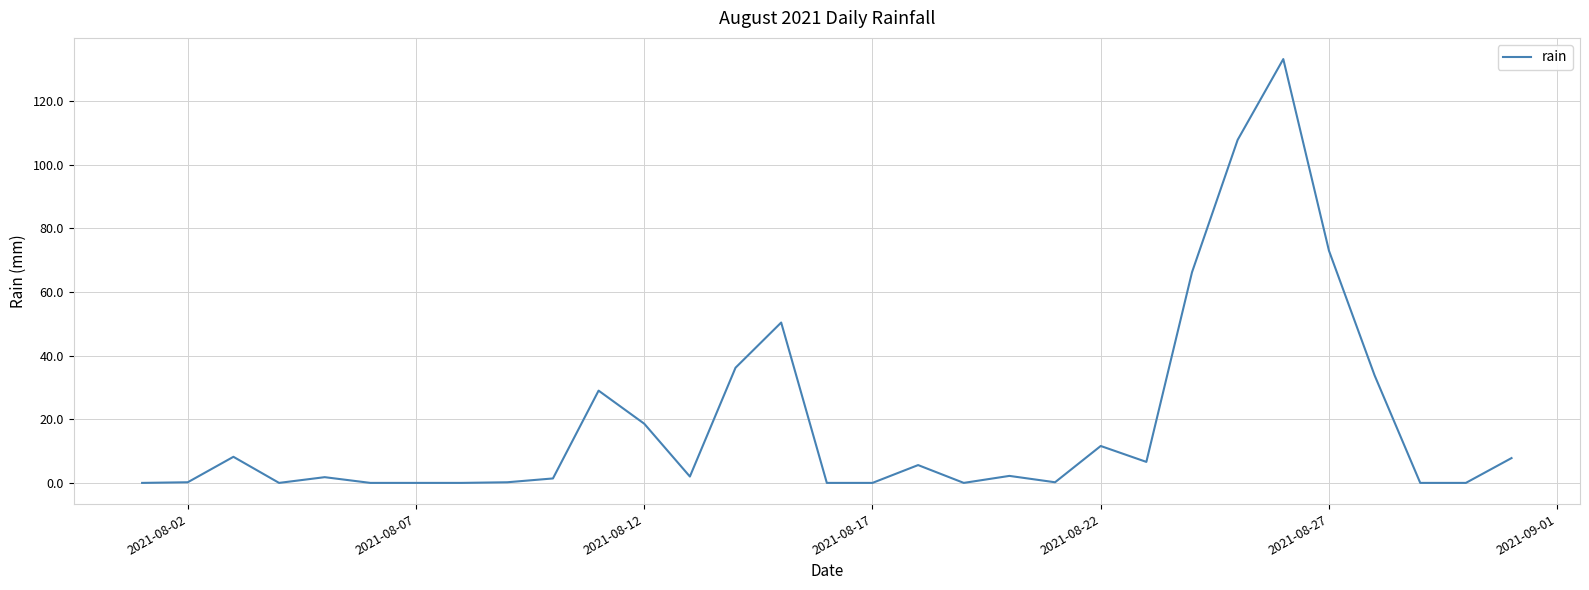

What is the difference between the maximum and minimum values?

133.2